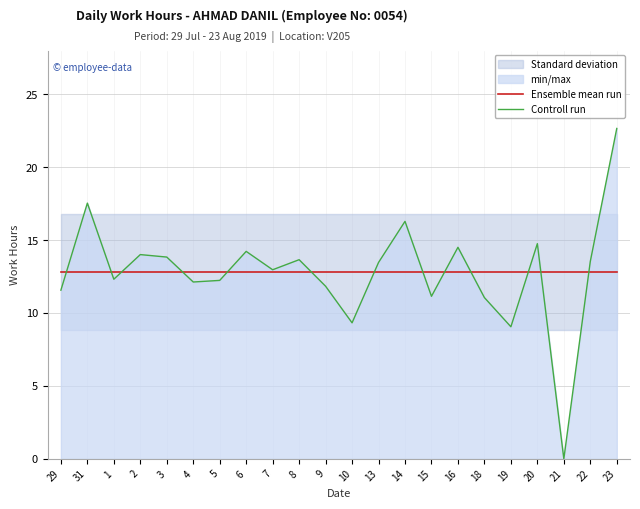

Which series has the widest spread of values?

Controll run